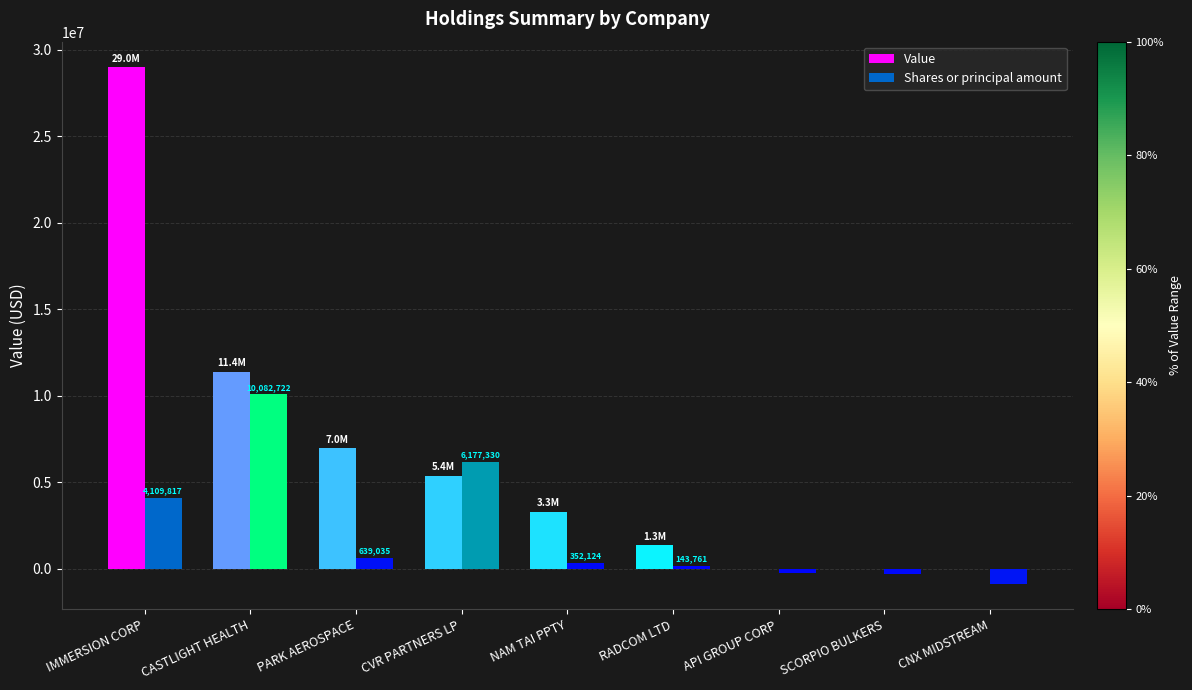

Is the value of Shares or principal amount at CNX MIDSTREAM greater than the value of Value at API GROUP CORP?

No